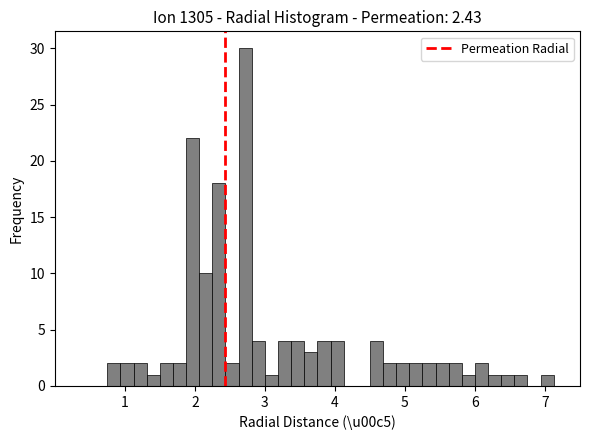

Read against the x-axis, roughly where is the centre of the tallest bar?

2.7